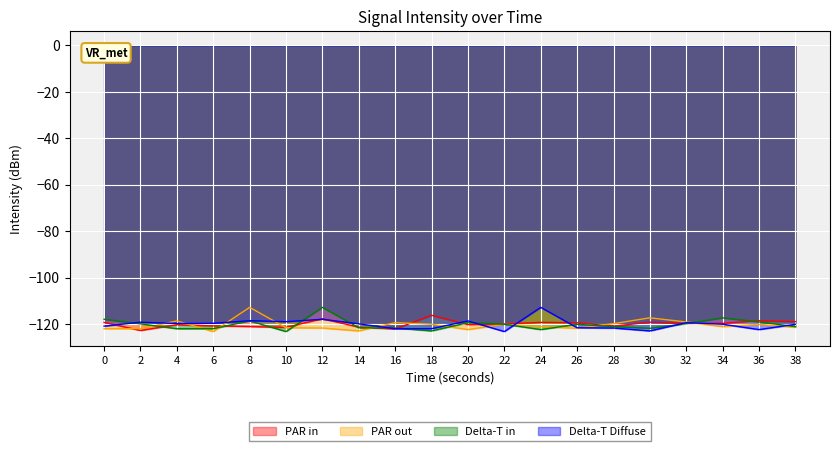

Reading left to right, extract all data points from this chart.

PAR in: -119.3	-122.7	-120.2	-120.8	-121.0	-121.4	-117.7	-121.3	-122.1	-116.2	-120.2	-119.9	-119.2	-119.4	-120.9	-119.2	-119.7	-119.6	-118.5	-118.9
PAR out: -122.0	-122.0	-118.6	-123.2	-112.8	-121.6	-121.7	-122.9	-119.4	-120.0	-122.3	-120.1	-121.1	-121.8	-119.8	-117.3	-119.1	-121.1	-120.1	-121.3
Delta-T in: -117.9	-119.9	-122.0	-122.0	-118.6	-123.2	-112.8	-121.6	-121.7	-122.9	-119.4	-120.0	-122.3	-120.1	-121.1	-121.8	-119.8	-117.3	-119.1	-121.1
Delta-T Diffuse: -120.9	-119.2	-119.7	-119.6	-118.5	-118.9	-117.9	-119.9	-122.0	-122.0	-118.6	-123.2	-112.8	-121.6	-121.7	-122.9	-119.4	-120.0	-122.3	-120.1